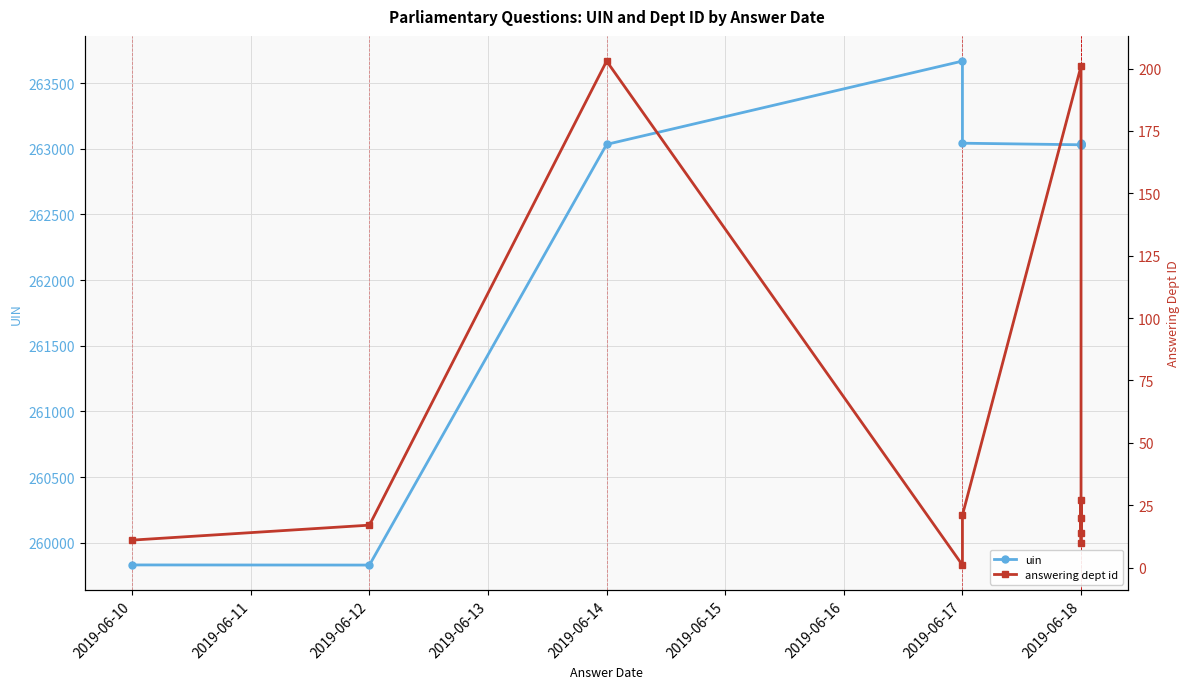

How many values in the answering dept id series exceed 20?

4